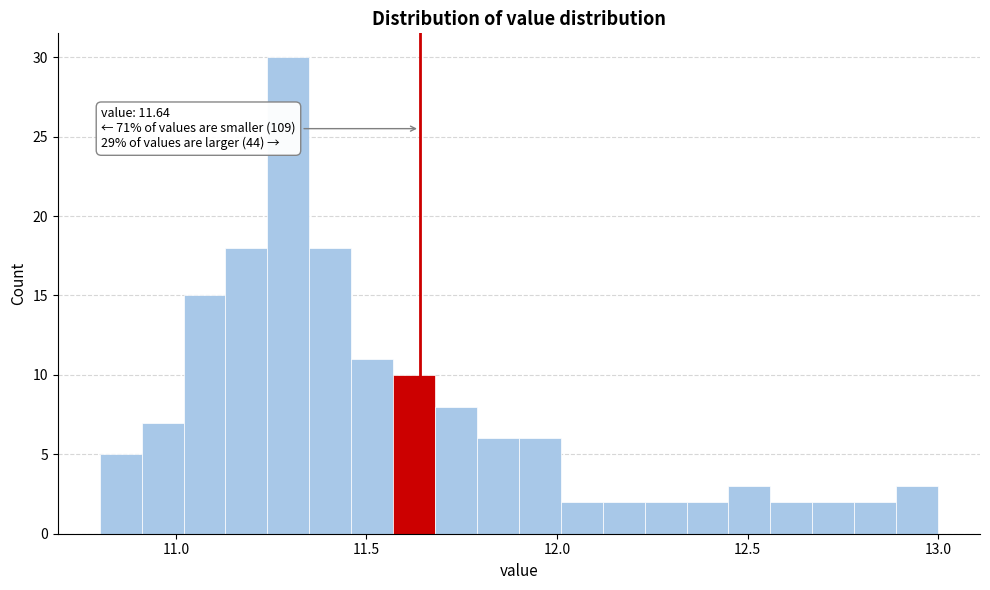

Read against the x-axis, roughly where is the centre of the tallest bar?

11.30